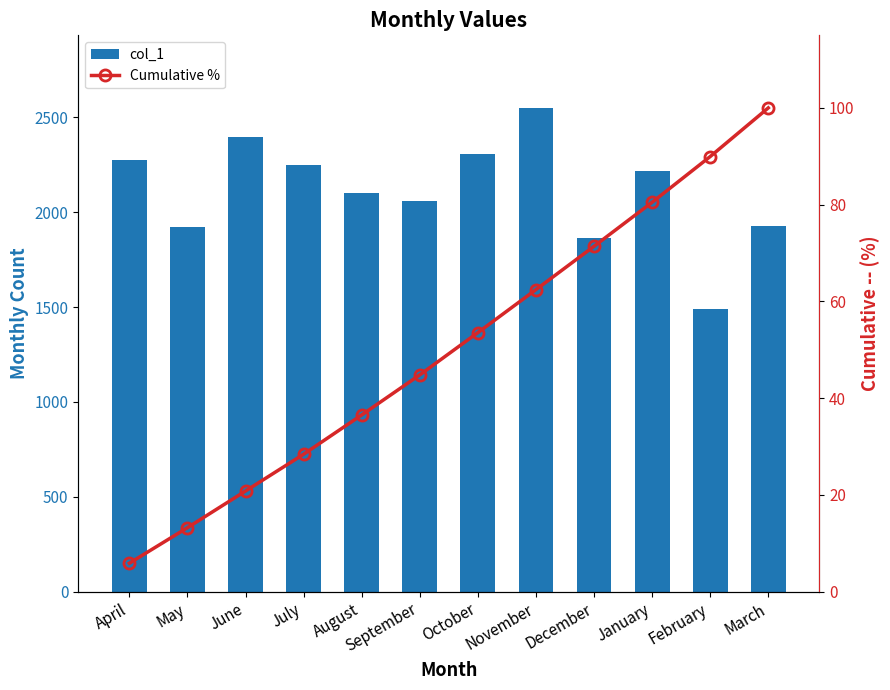

At how many categories does at least one series exceed 2343?

2